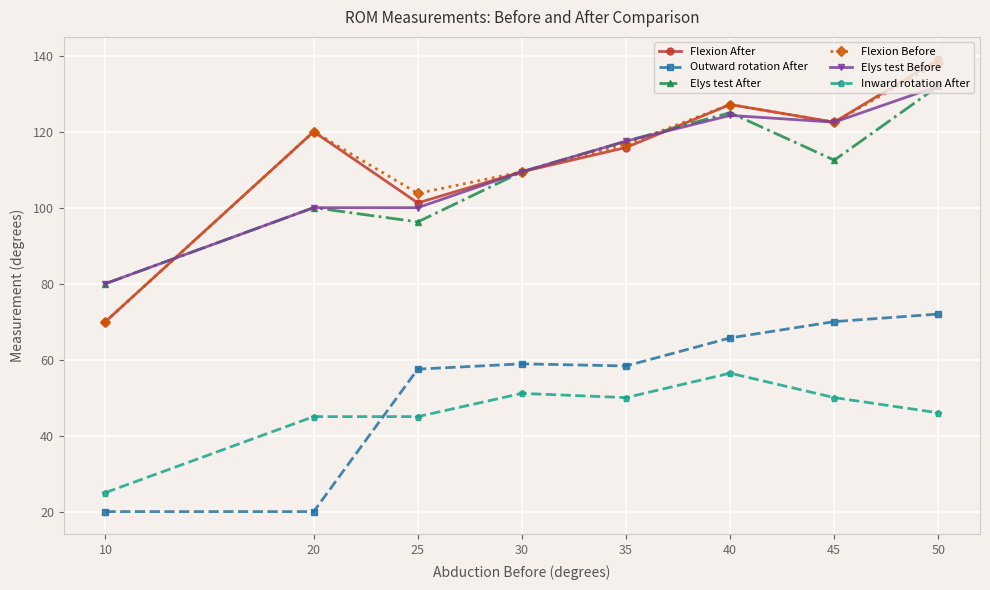

At which label does Inward rotation After reach its minimum?

10